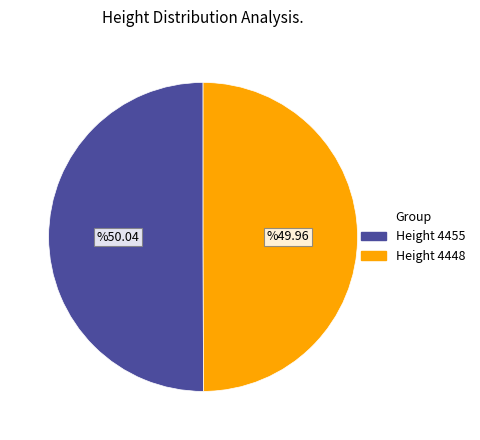

The Height 4455 slice represents 50% of the pie. True or false?

True